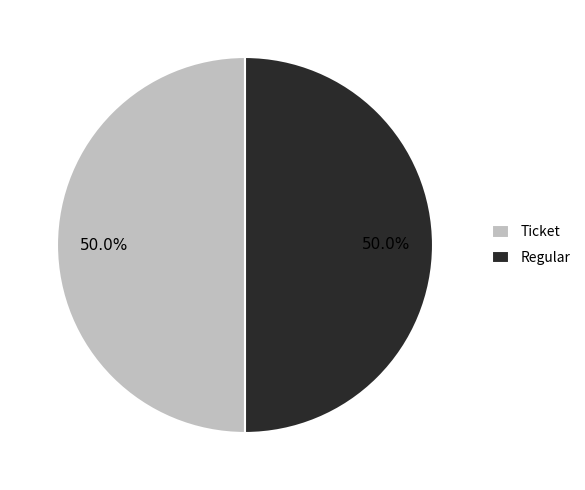

Count the number of slices in the pie.

2